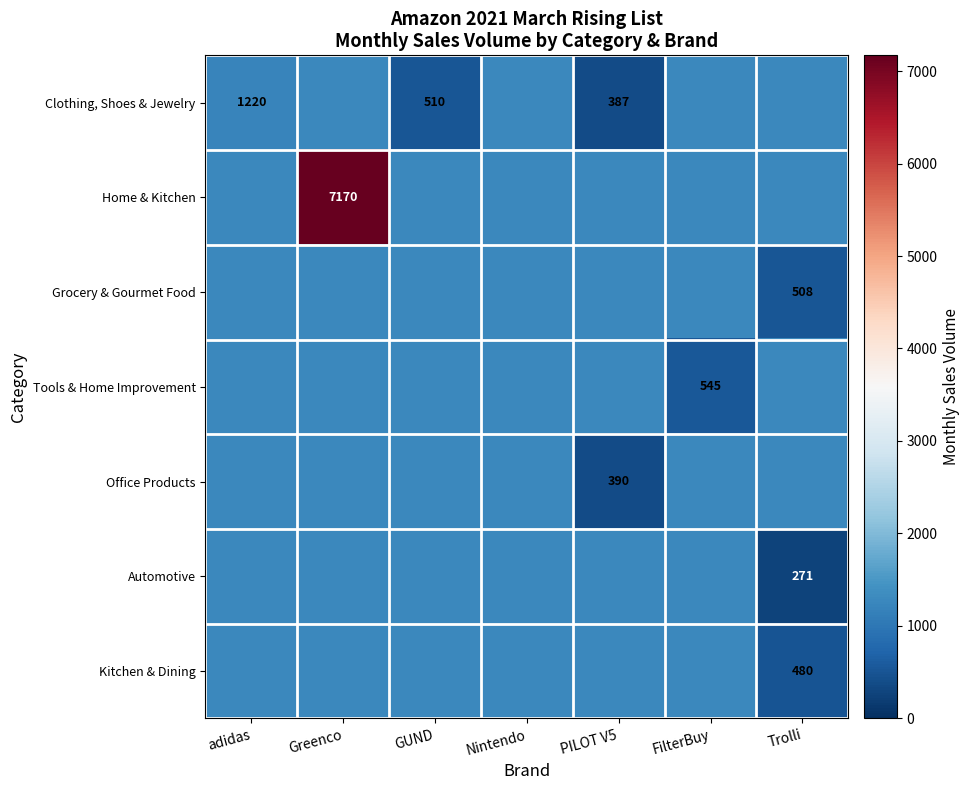

What is the difference between the highest and lowest values at FilterBuy?

730.7